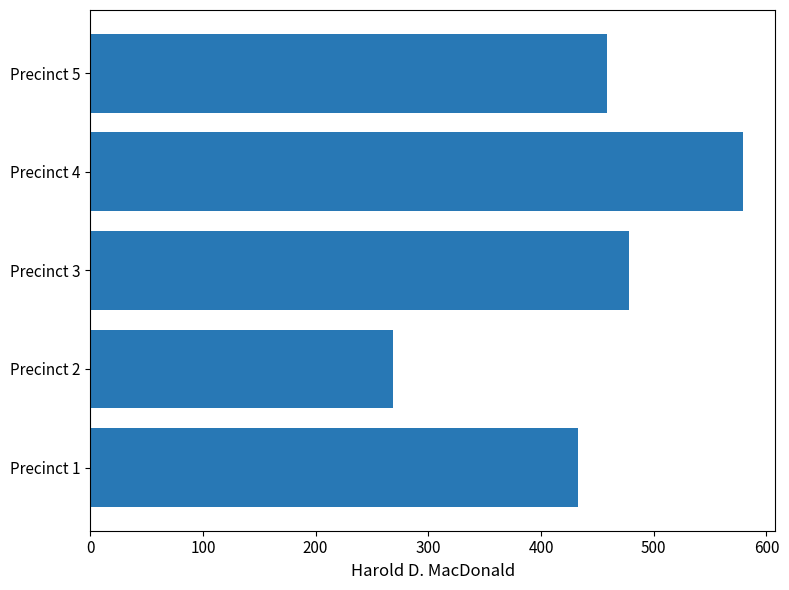

What is the change in value from Precinct 1 to Precinct 2?

-164